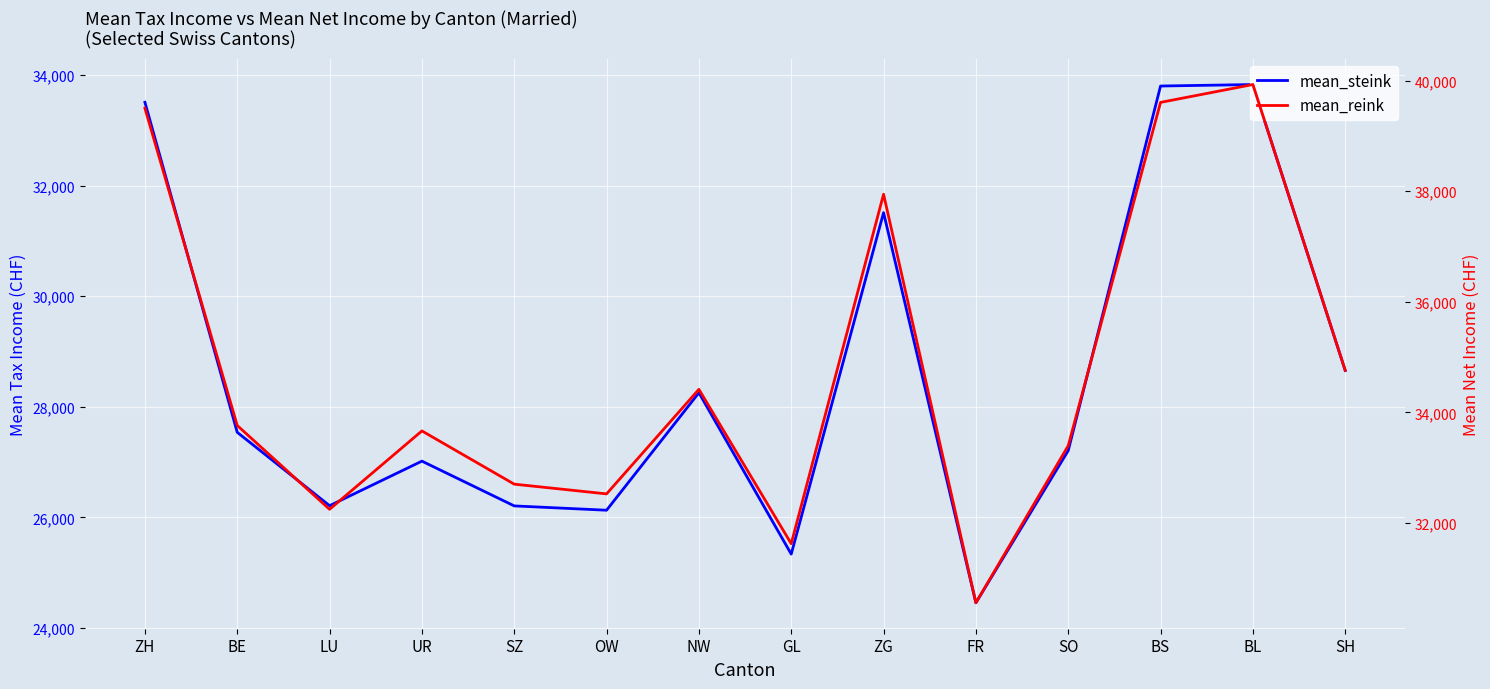

Where is mean_steink nearest to the value 29142?

SH